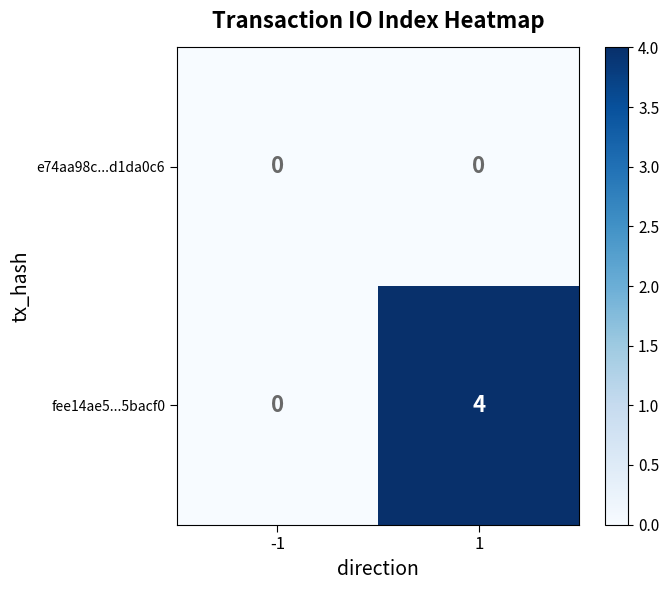

Which series has the widest spread of values?

fee14ae5...5bacf0